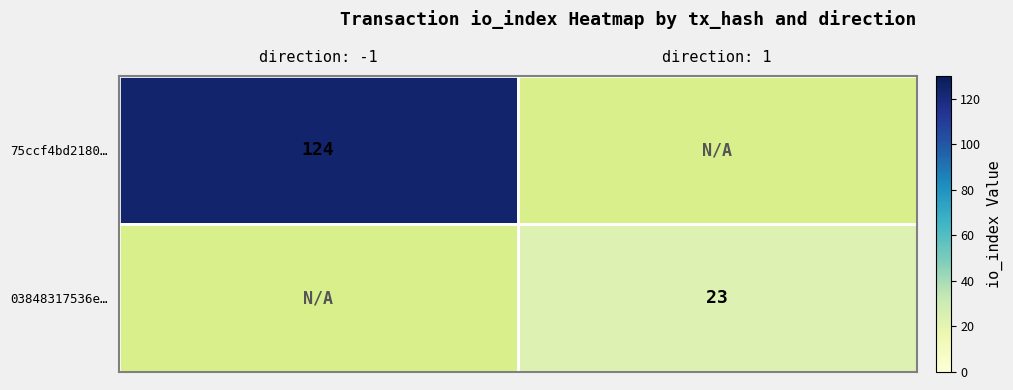

Between direction: -1 and direction: 1, which series saw the biggest shift?

75ccf4bd2180…